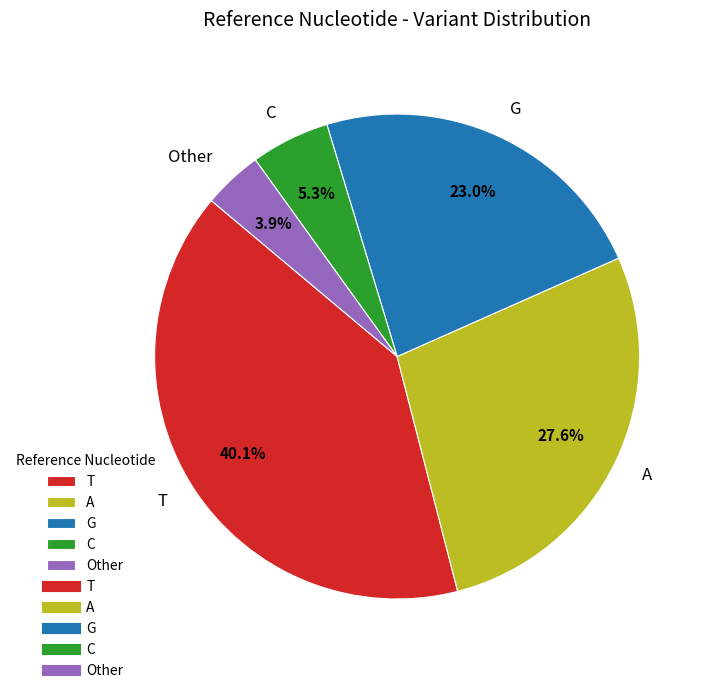

What is the largest slice in the pie chart?

T